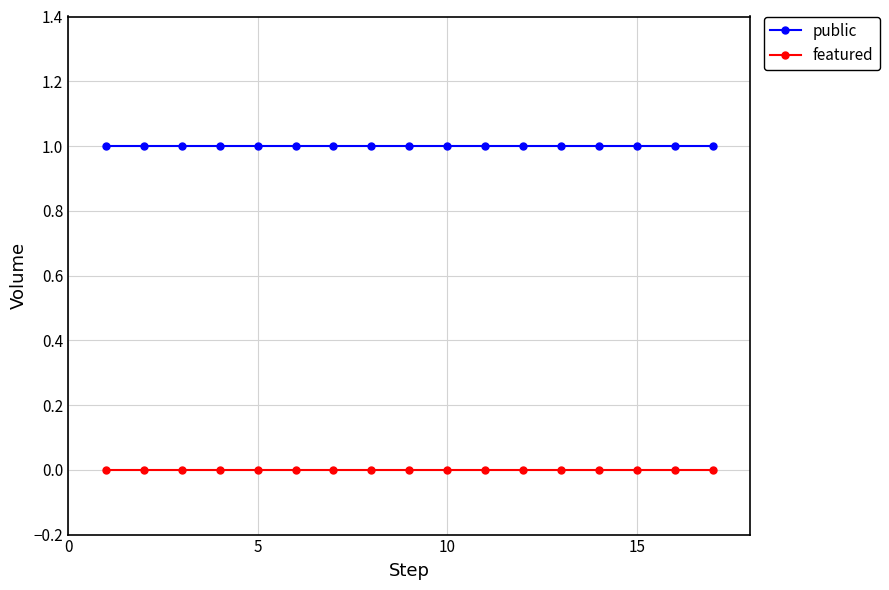

What are all the series names shown in the legend?

public, featured